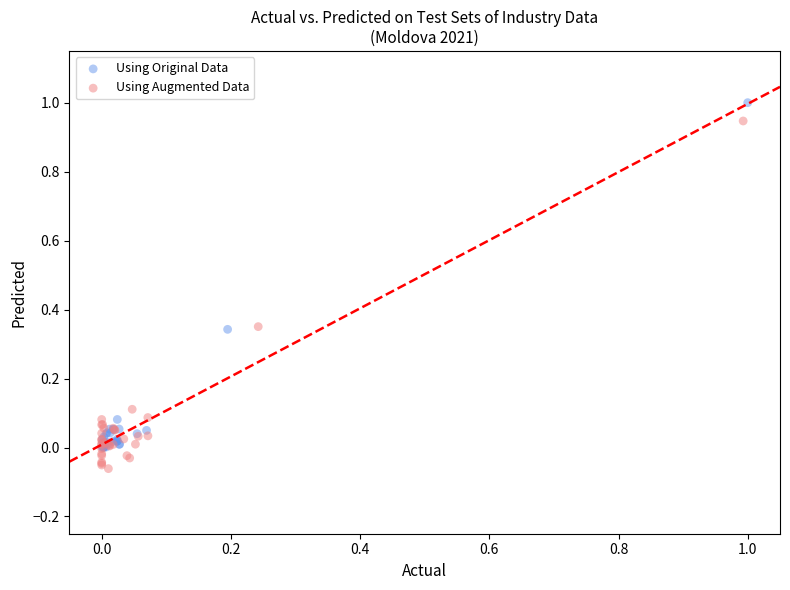

What are all the series names shown in the legend?

Using Original Data, Using Augmented Data